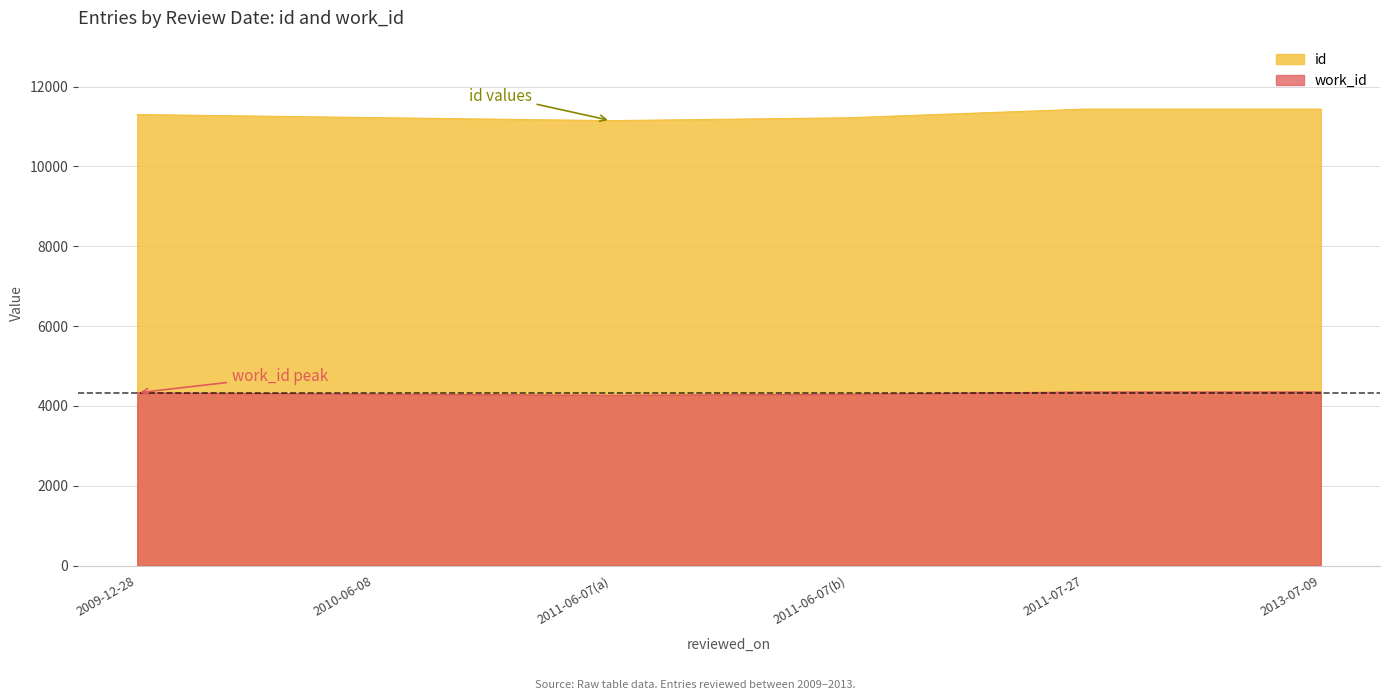

How many lines are shown in the chart?

2